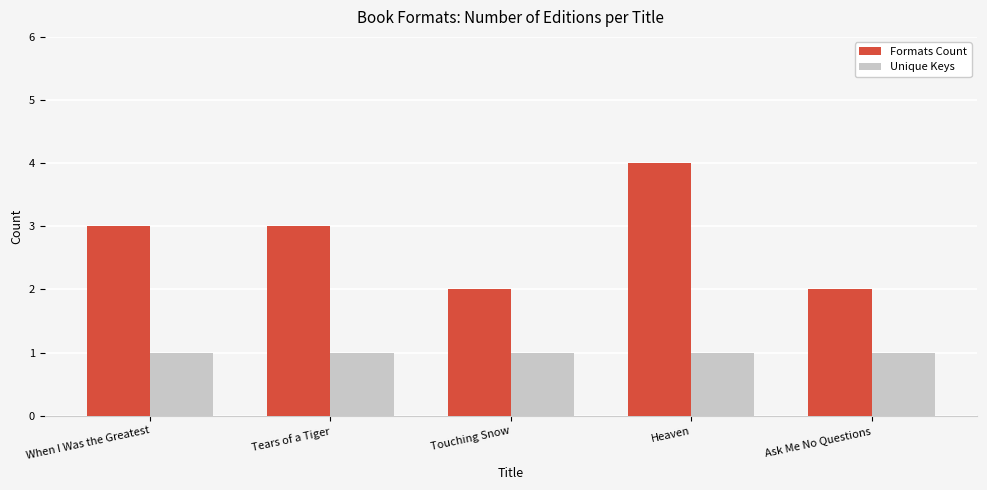

Between Touching Snow and Heaven, which series saw the biggest shift?

Formats Count